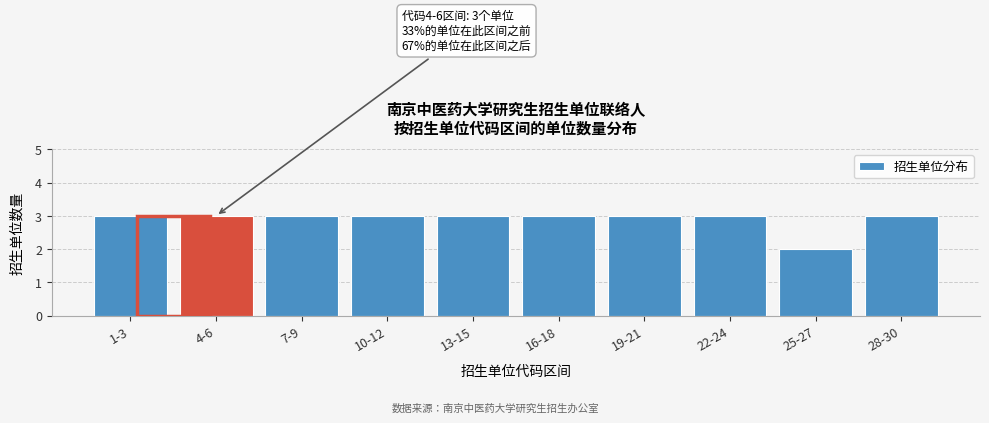

Reading right to left, what are all the values shown in this chart?

3	2	3	3	3	3	3	3	3	3